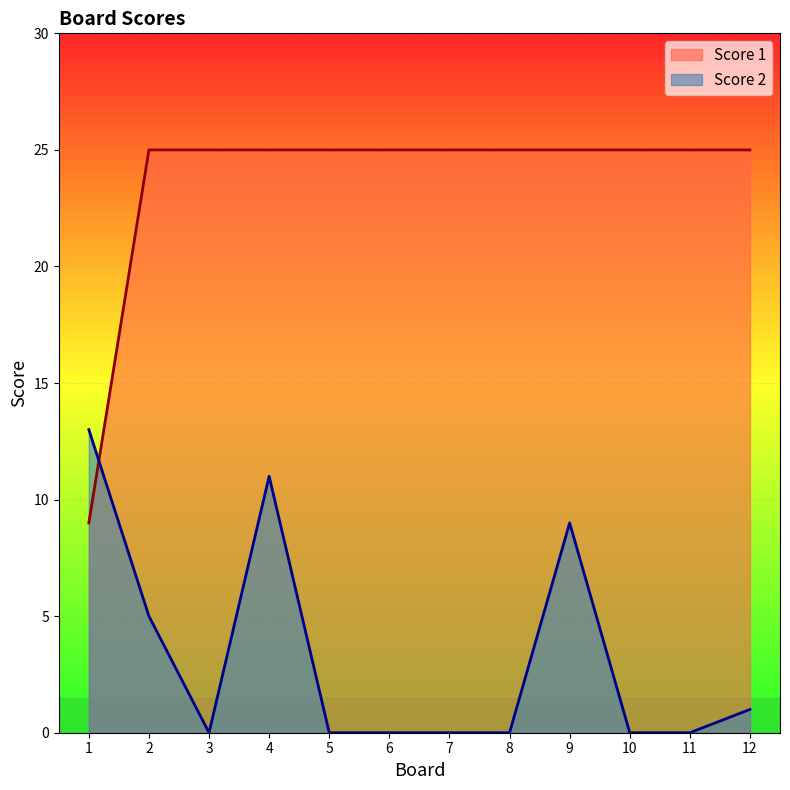

Reading left to right, extract all data points from this chart.

Score 2: 1=13	2=5	3=0	4=11	5=0	6=0	7=0	8=0	9=9	10=0	11=0	12=1
Score 1: 1=9	2=25	3=25	4=25	5=25	6=25	7=25	8=25	9=25	10=25	11=25	12=25